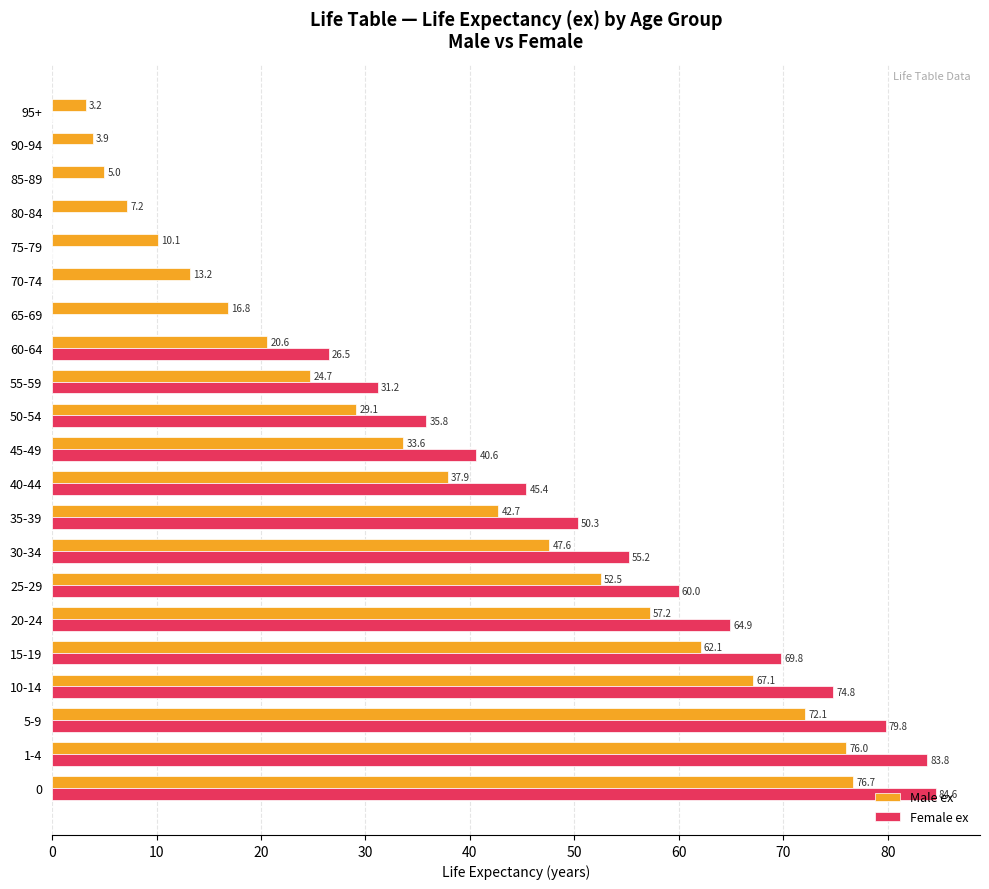

How many data points in Female ex are above 40?

11